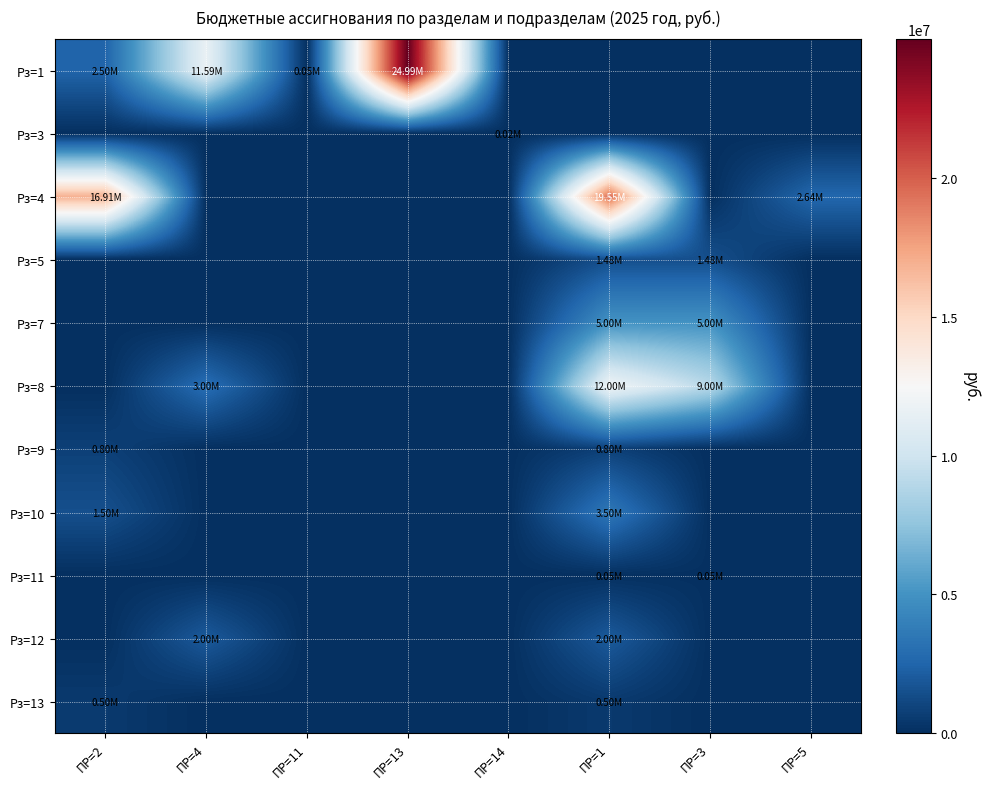

Rank the series at ПР=2 from highest to lowest value.

Рз=4, Рз=1, Рз=10, Рз=9, Рз=13, Рз=3, Рз=5, Рз=7, Рз=8, Рз=11, Рз=12